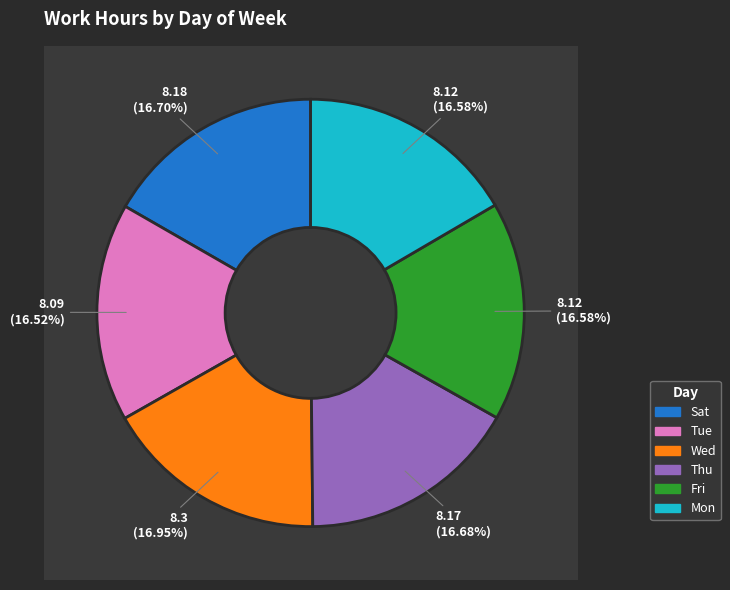

True or false: Tue accounts for 29% of the total.

False